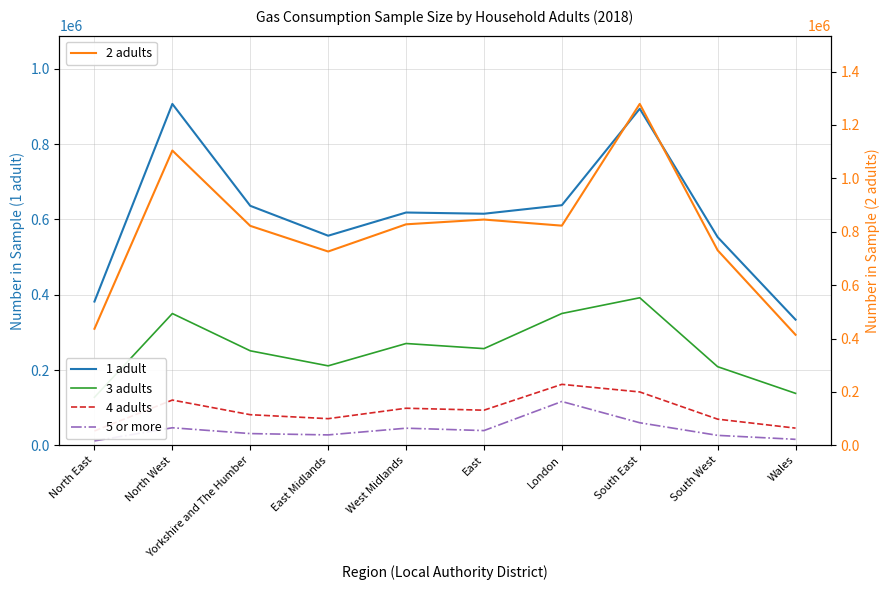

What is the difference between the highest and lowest values at East Midlands?

698200